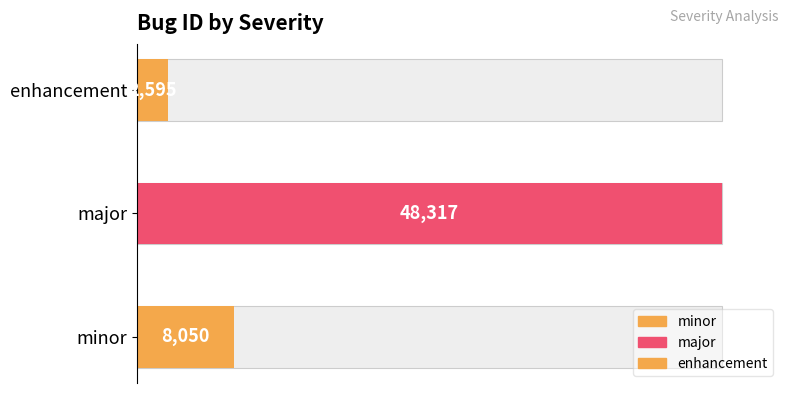

What is the difference between the maximum and minimum values?

45722